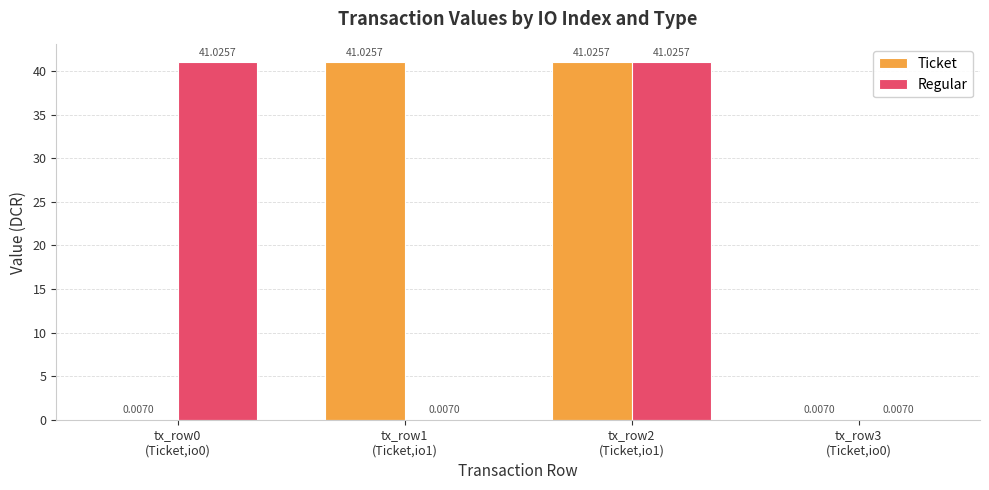

What is the sum of all Regular values?

82.1